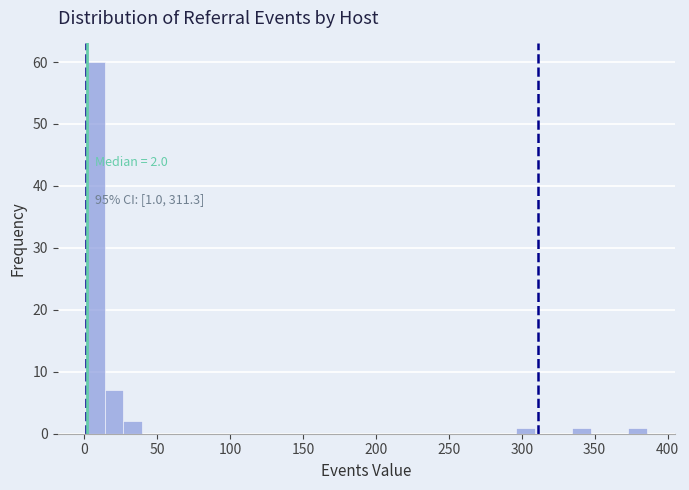

Read against the x-axis, roughly where is the centre of the tallest bar?

5